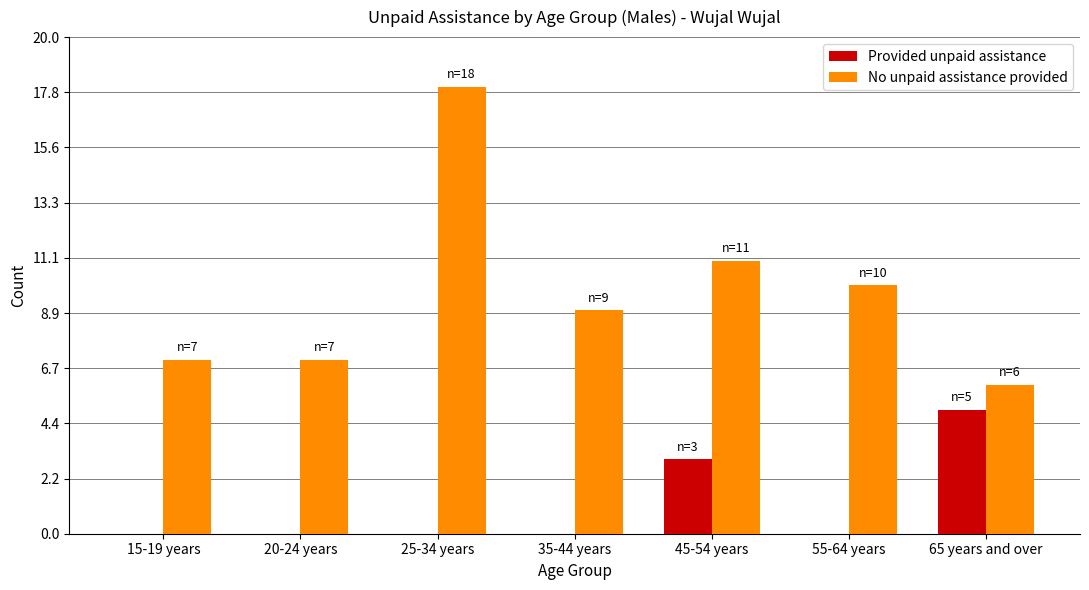

What is the maximum value for Provided unpaid assistance?

5